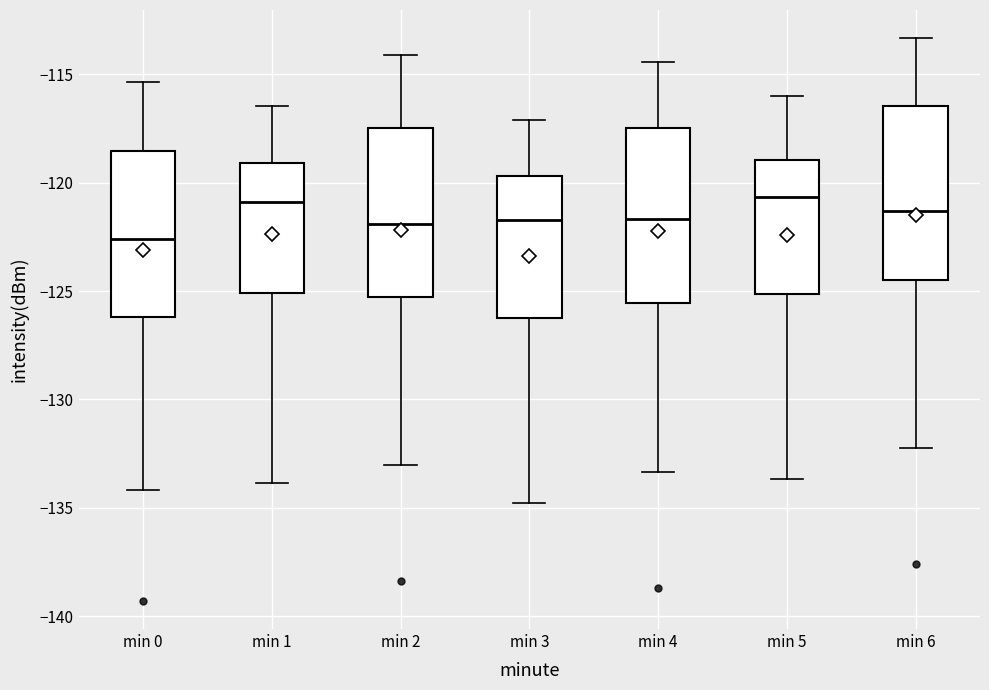

Where does the median line of the box for min 0 sit on the y-axis? The values are not printed on the chart, so give them approximately, as read against the axis.

-122.5